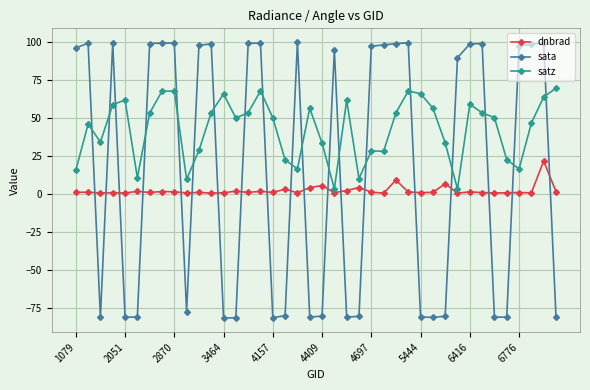

What is the minimum value shown in the chart?

-81.8